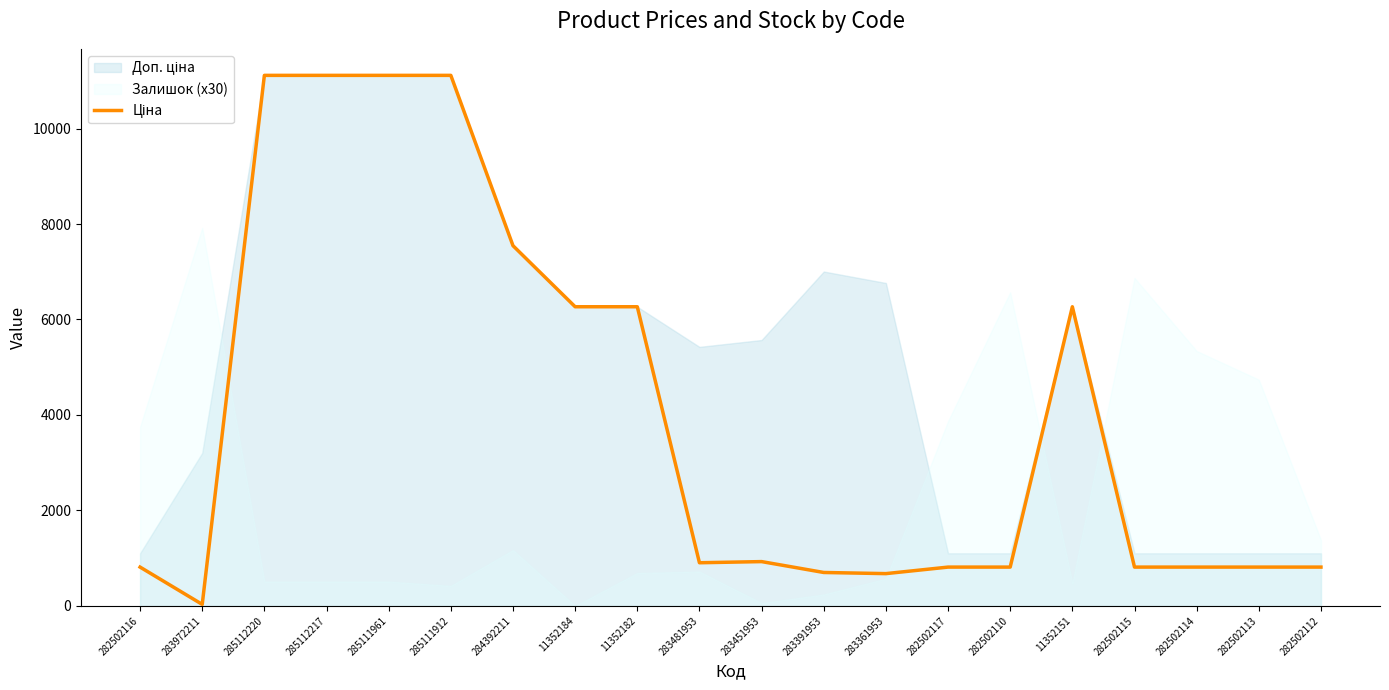

What is the maximum value shown in the chart?

11113.6